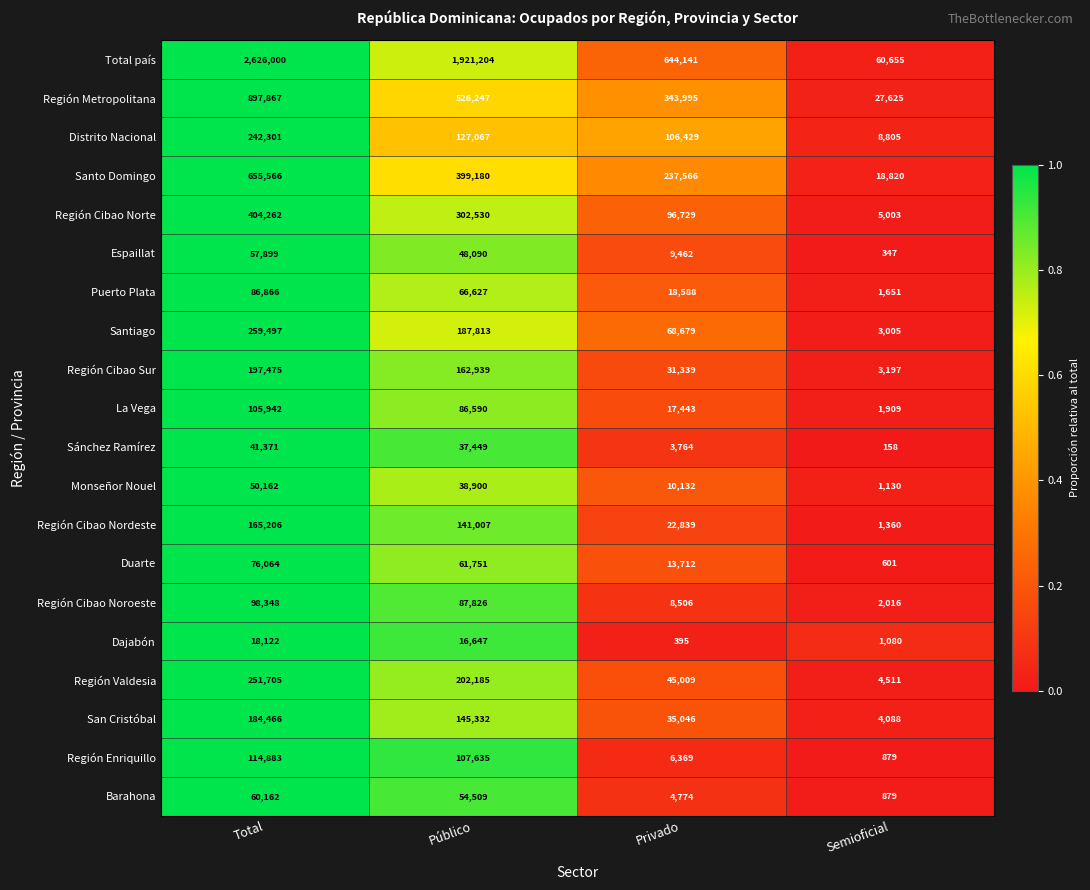

Rank the series by their maximum value, from highest to lowest.

Total país, Región Metropolitana, Santo Domingo, Región Cibao Norte, Santiago, Región Valdesia, Distrito Nacional, Región Cibao Sur, San Cristóbal, Región Cibao Nordeste, Región Enriquillo, La Vega, Región Cibao Noroeste, Puerto Plata, Duarte, Barahona, Espaillat, Monseñor Nouel, Sánchez Ramírez, Dajabón